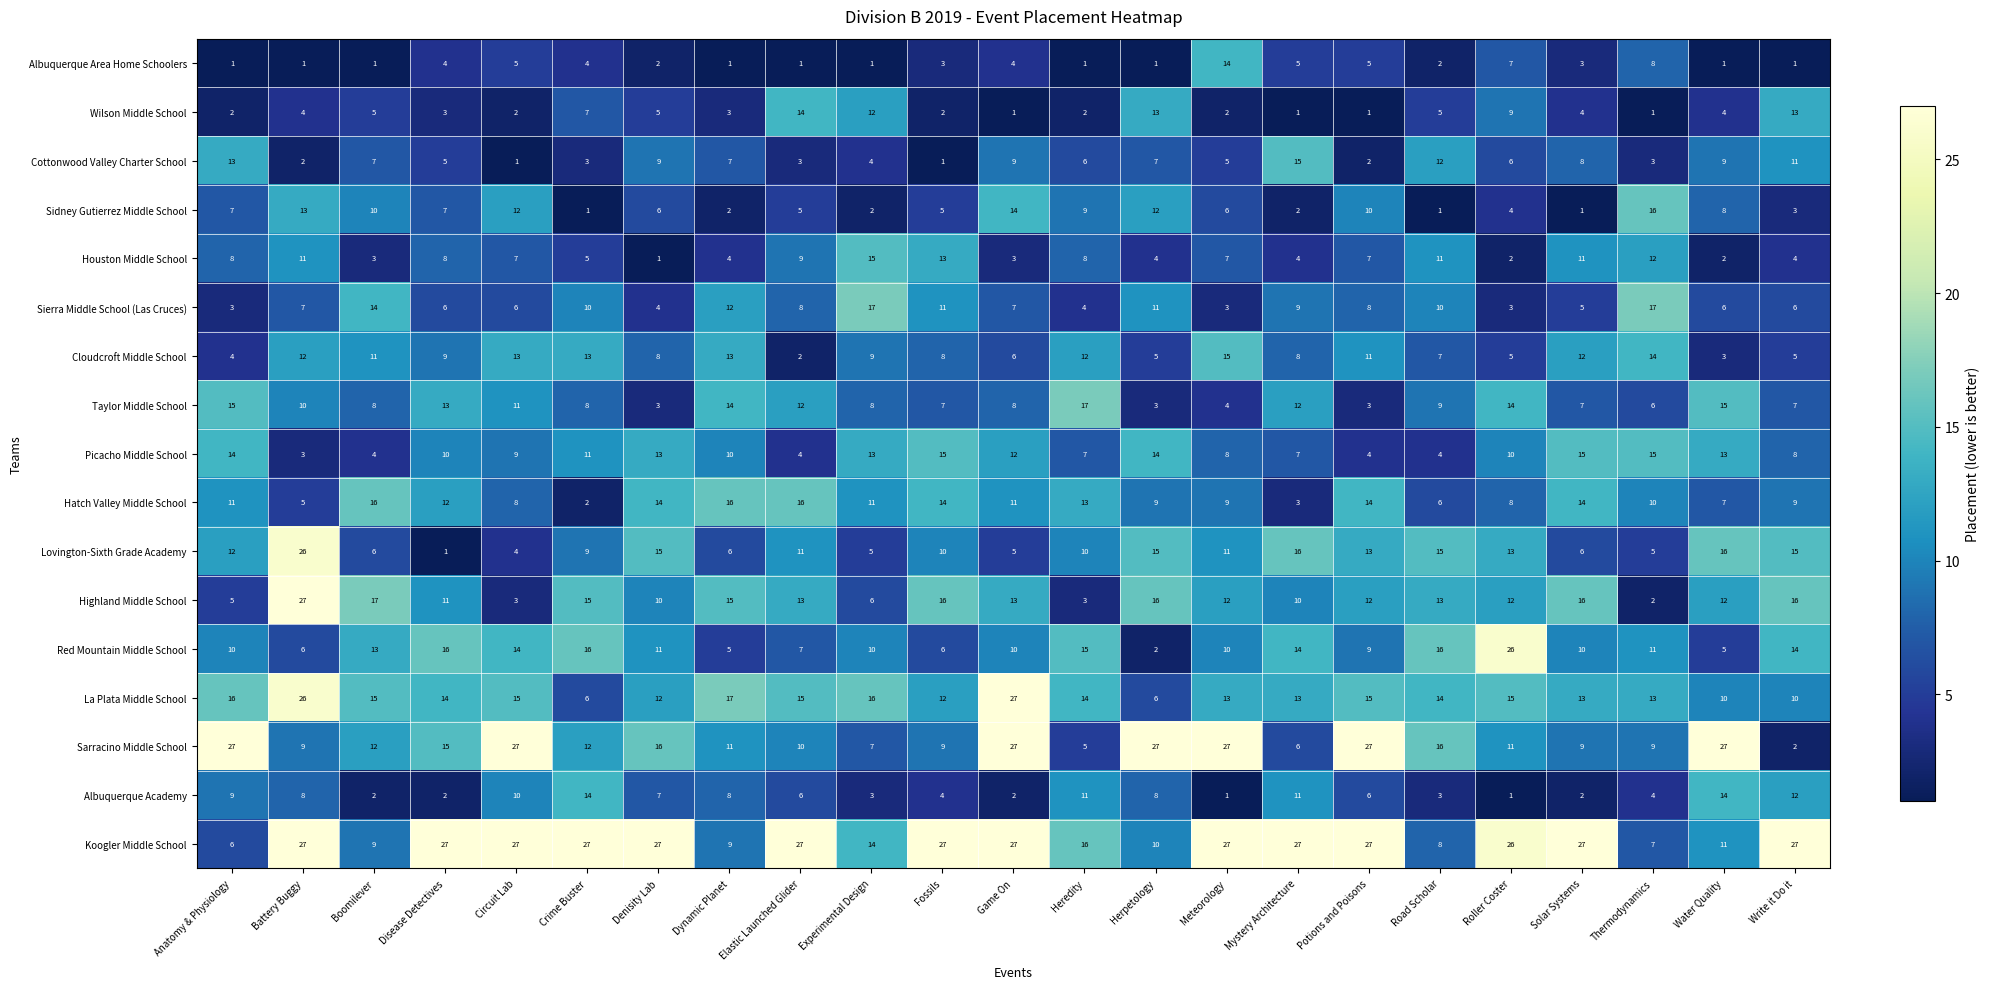

Where is Cottonwood Valley Charter School nearest to the value 8?

Solar Systems